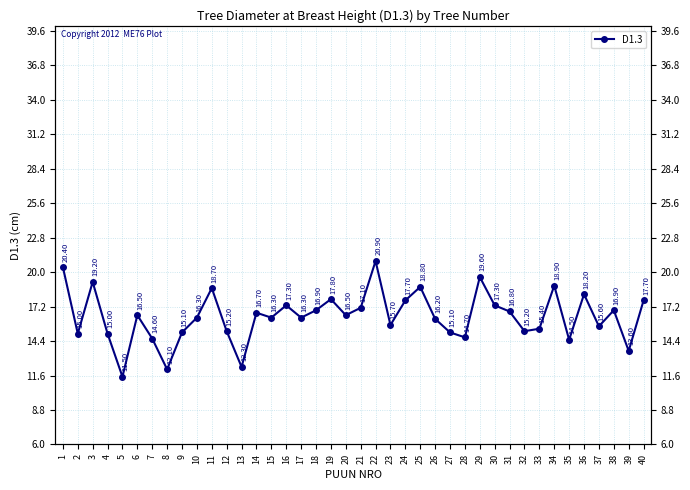

Reading right to left, transcribe all the data shown in this chart.

40=17.7	39=13.6	38=16.9	37=15.6	36=18.2	35=14.5	34=18.9	33=15.4	32=15.2	31=16.8	30=17.3	29=19.6	28=14.7	27=15.1	26=16.2	25=18.8	24=17.7	23=15.7	22=20.9	21=17.1	20=16.5	19=17.8	18=16.9	17=16.3	16=17.3	15=16.3	14=16.7	13=12.3	12=15.2	11=18.7	10=16.3	9=15.1	8=12.1	7=14.6	6=16.5	5=11.5	4=15.0	3=19.2	2=15.0	1=20.4